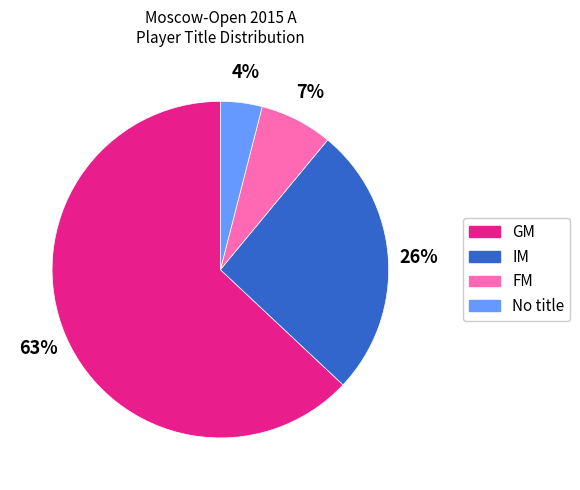

Is there a majority slice in this chart?

Yes